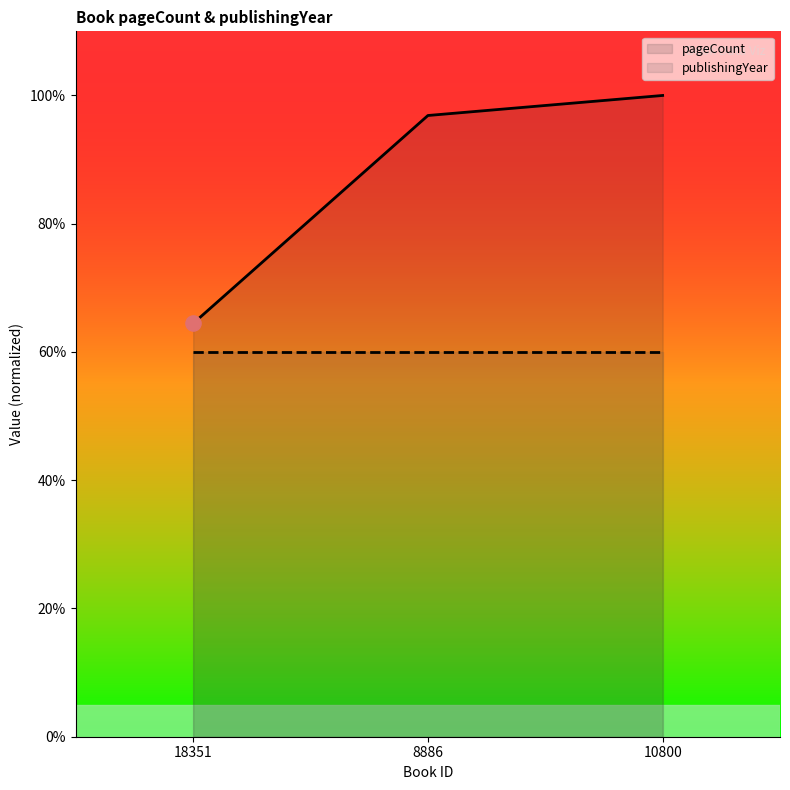

Approximately how many times larger is the value at 8886 compared to 18351?

1.5